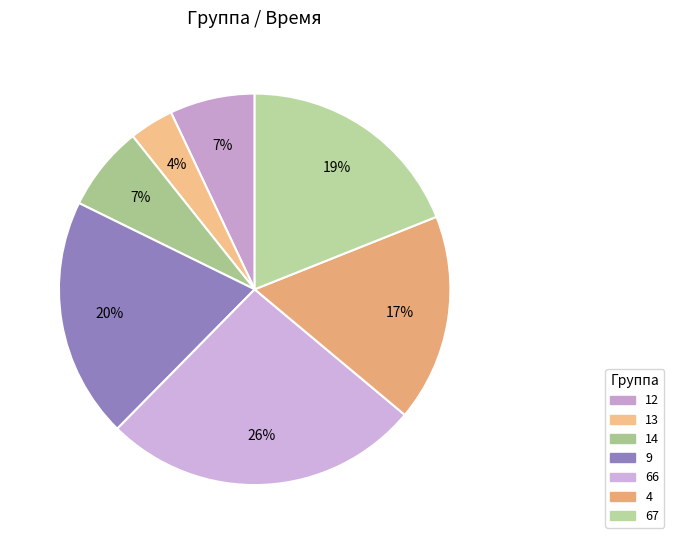

Rank the categories by value from highest to lowest.

66, 9, 67, 4, 12, 14, 13